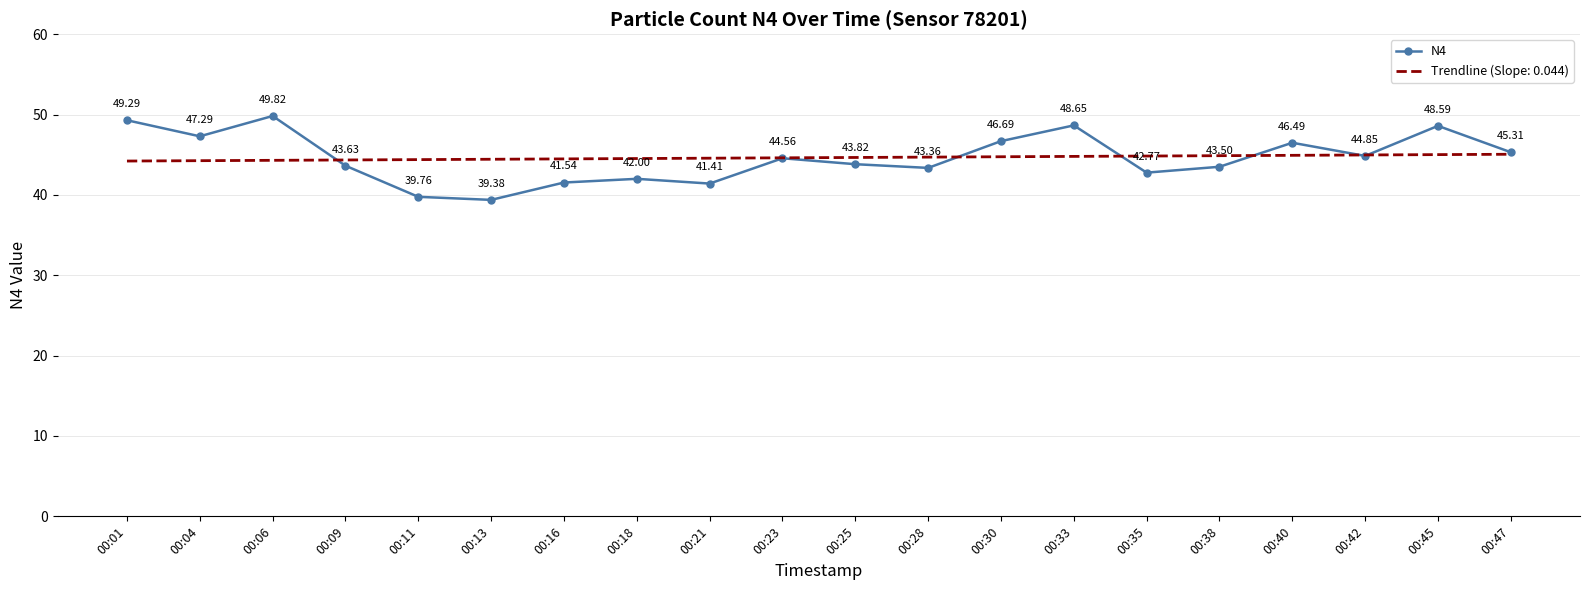

Rank the categories by Trendline (Slope: 0.044) value from lowest to highest.

00:01, 00:04, 00:06, 00:09, 00:11, 00:13, 00:16, 00:18, 00:21, 00:23, 00:25, 00:28, 00:30, 00:33, 00:35, 00:38, 00:40, 00:42, 00:45, 00:47